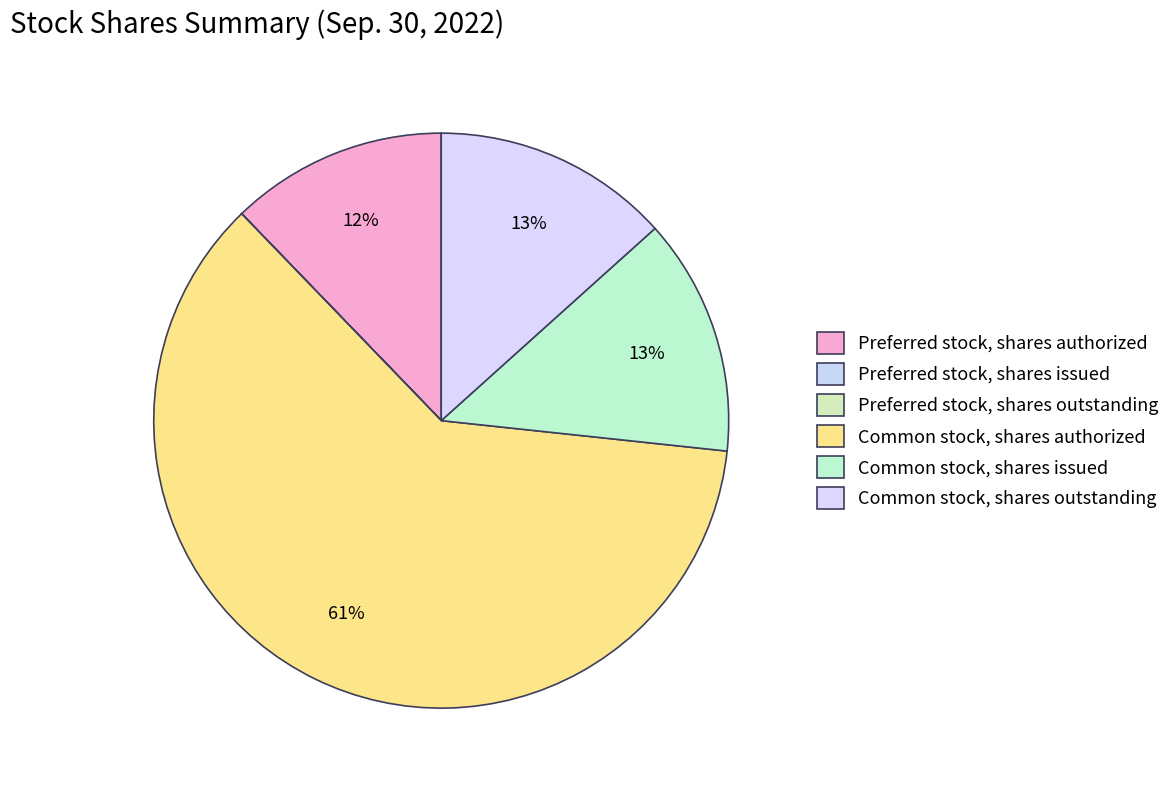

Rank the categories by value from highest to lowest.

Common stock, shares authorized, Common stock, shares issued, Common stock, shares outstanding, Preferred stock, shares authorized, Preferred stock, shares issued, Preferred stock, shares outstanding